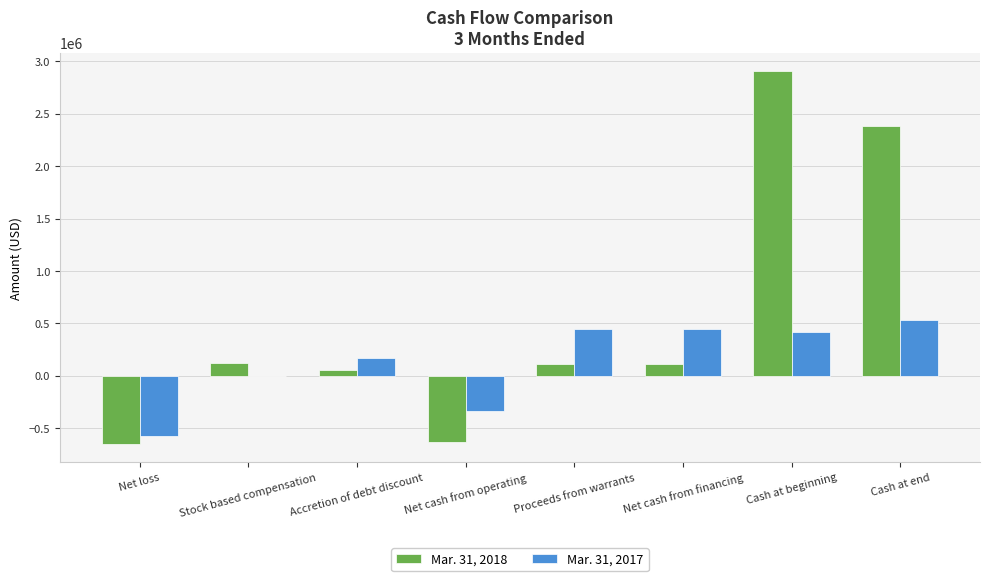

How many data points does each series have?

8